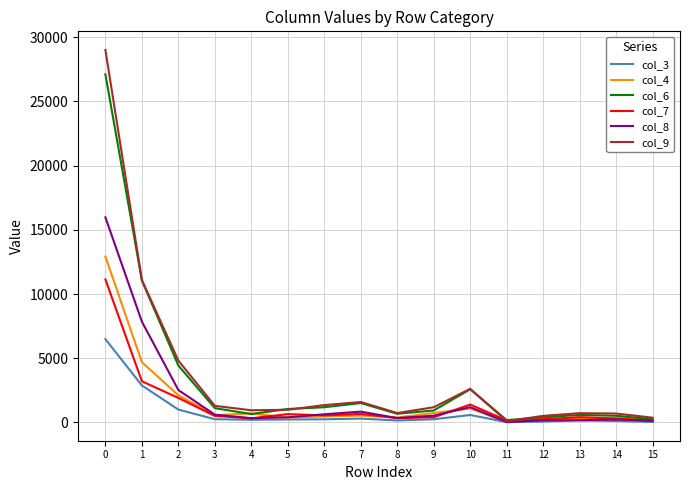

Which series has the widest spread of values?

col_9